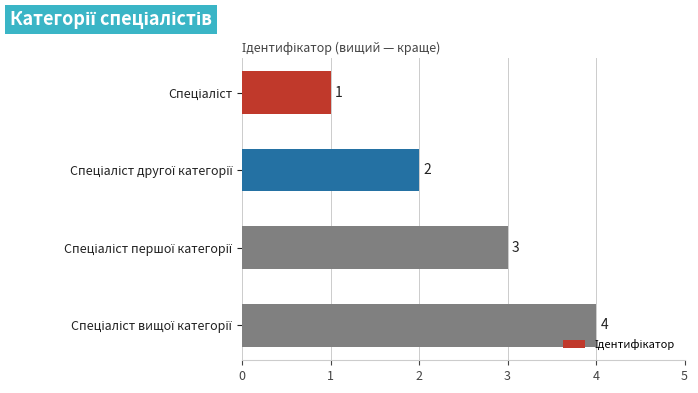

What is the greatest value displayed?

4